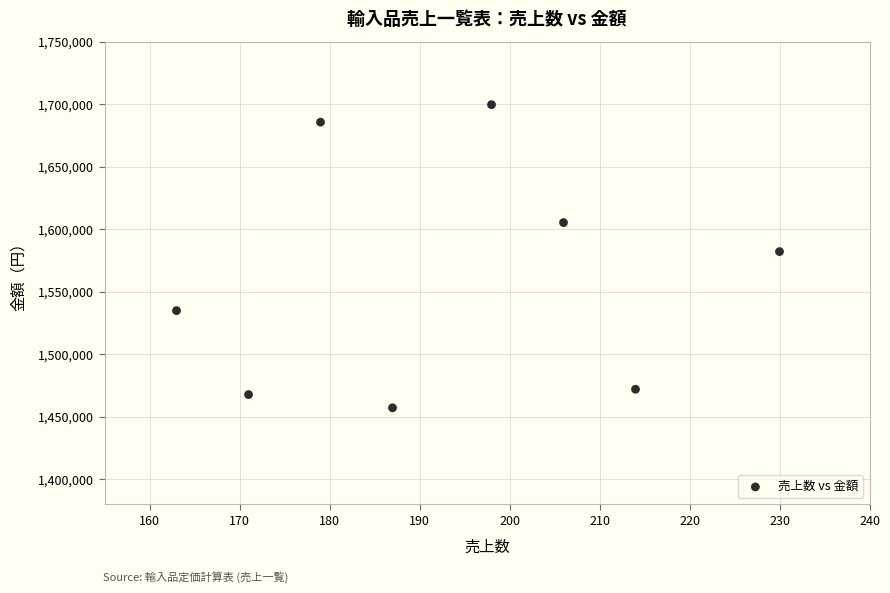

What is the range of Y values (max minus min)?

242341